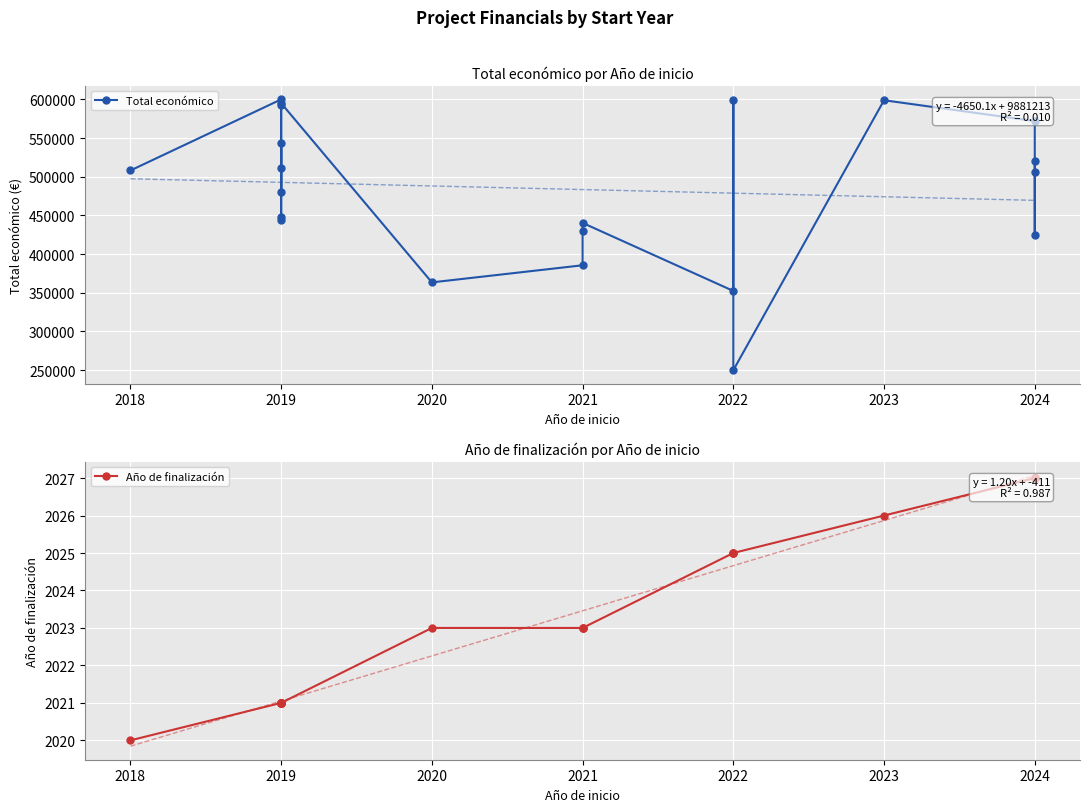

Count the Año de finalización values in the range 2021 to 2025.

15